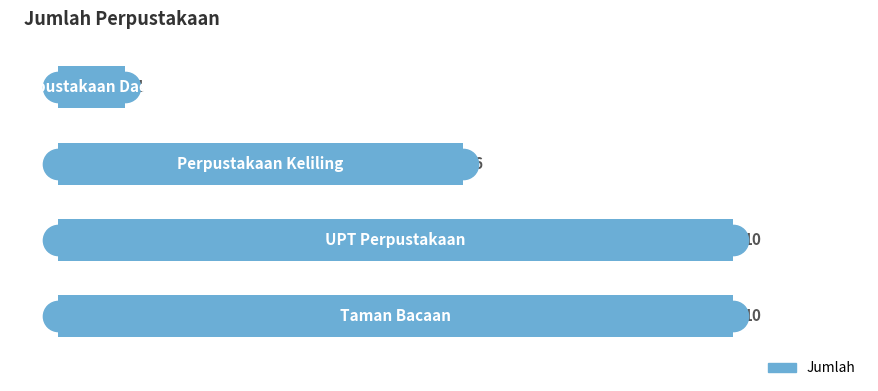

What is the sum of all values?

27